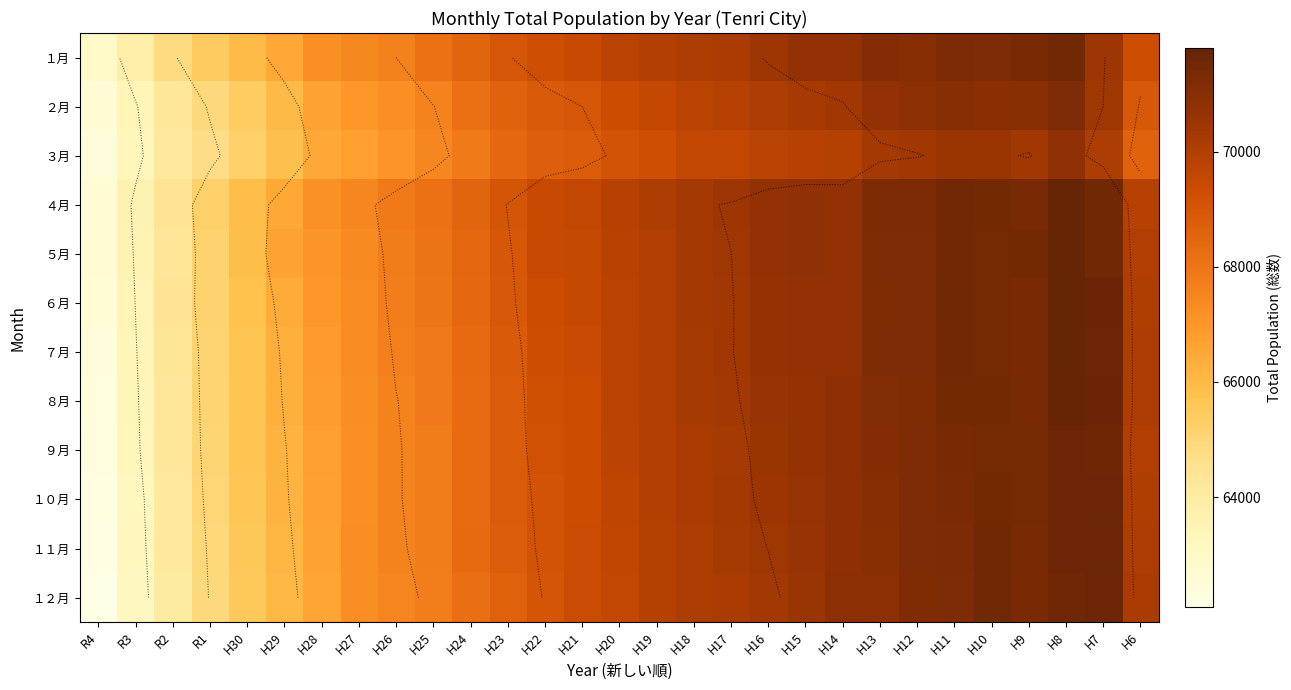

Count the number of categories in the chart.

29